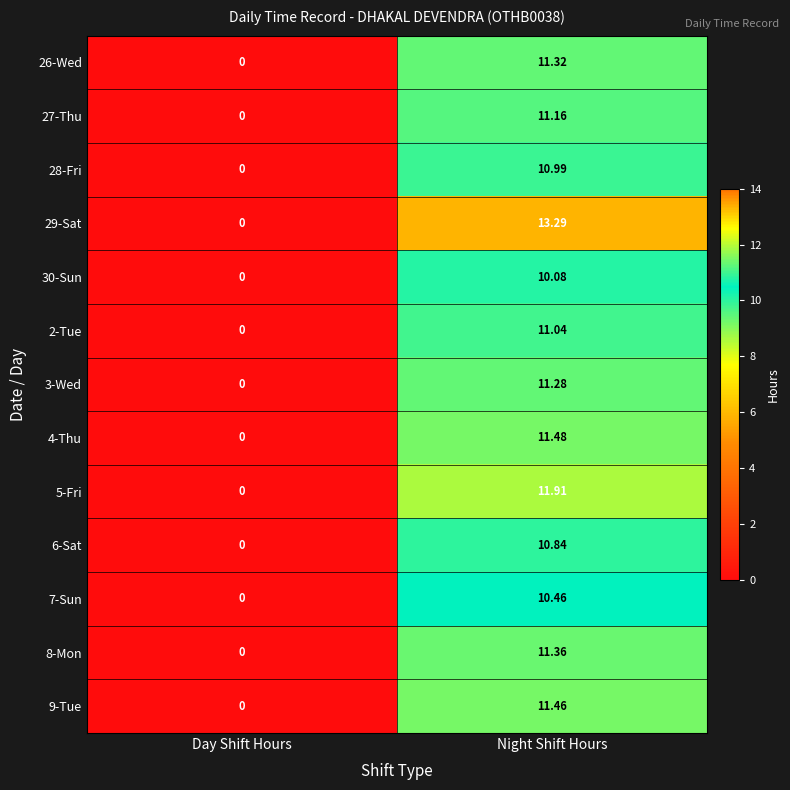

Is the value of 29-Sat at Night Shift Hours greater than the value of 8-Mon at Night Shift Hours?

Yes